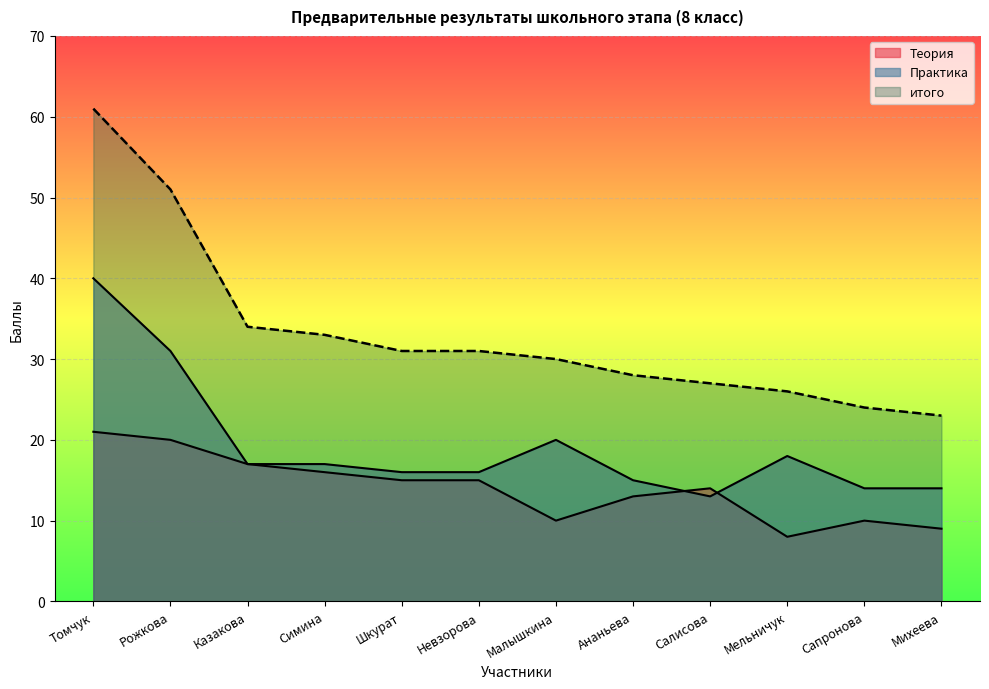

How many values in the Практика series exceed 17?

4